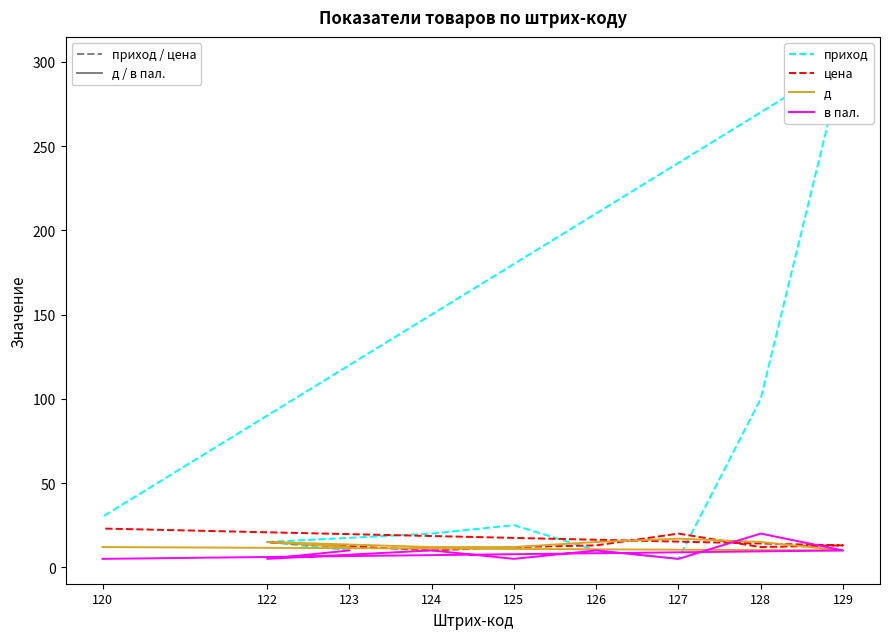

Is the value of в пал. at 125 greater than the value of д at 127?

No